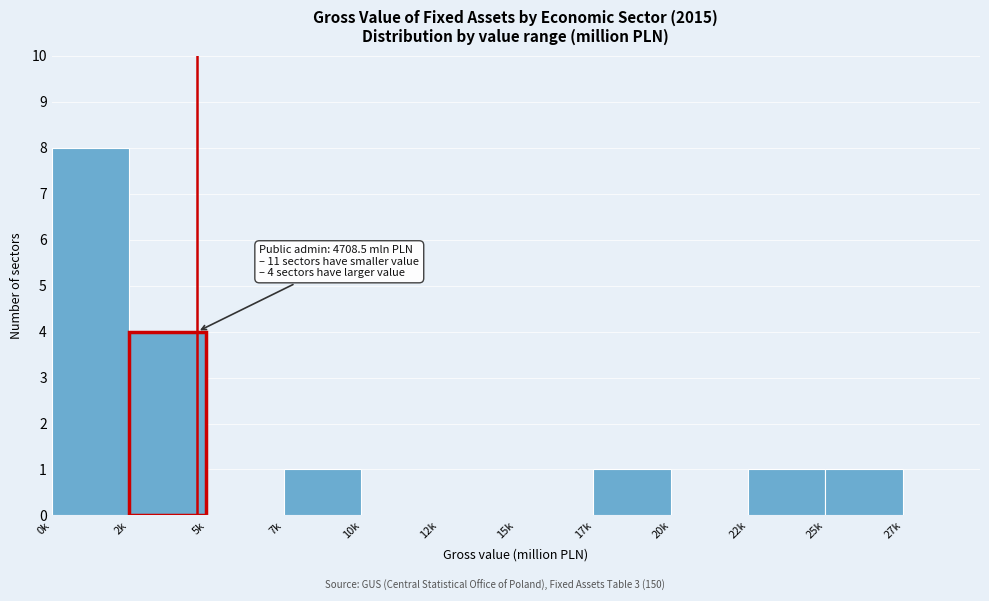

Reading left to right, transcribe all the data shown in this chart.

0k=8	2k=4	5k=0	7k=1	10k=0	12k=0	15k=0	17k=1	20k=0	22k=1	25k=1	27k=0